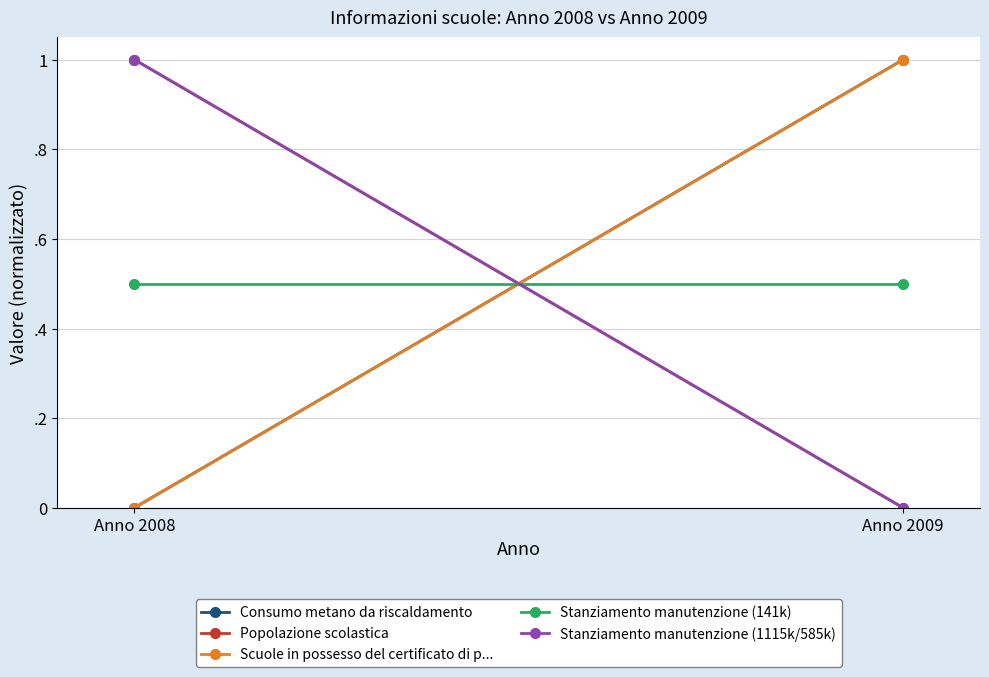

Reading right to left, extract all data points from this chart.

Consumo metano da riscaldamento: 1.0	0.0
Popolazione scolastica: 0.0	1.0
Scuole in possesso del certificato di p...: 1.0	0.0
Stanziamento manutenzione (141k): 0.5	0.5
Stanziamento manutenzione (1115k/585k): 0.0	1.0